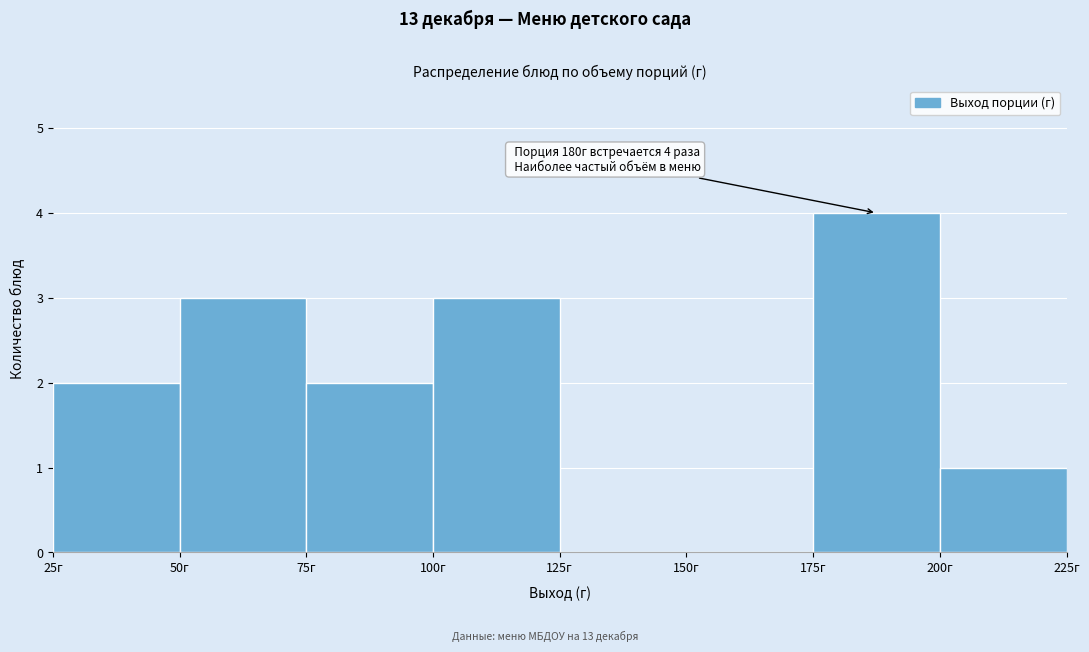

Which range on the x-axis has the tallest bar?

175 to 200